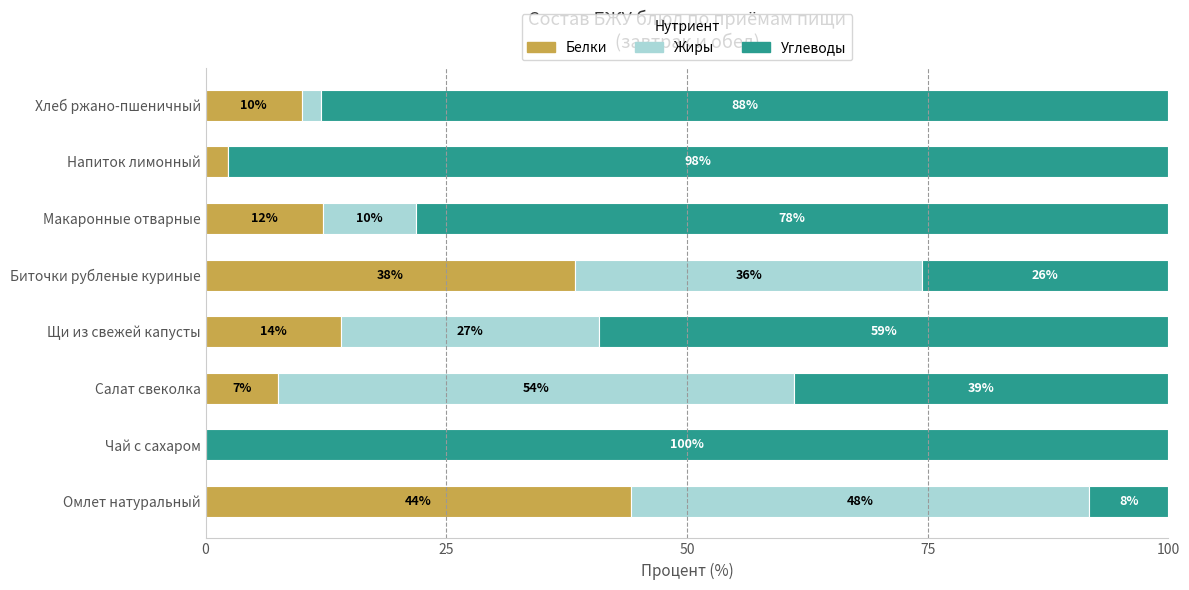

What is the total value across all series at Напиток лимонный?

100.0